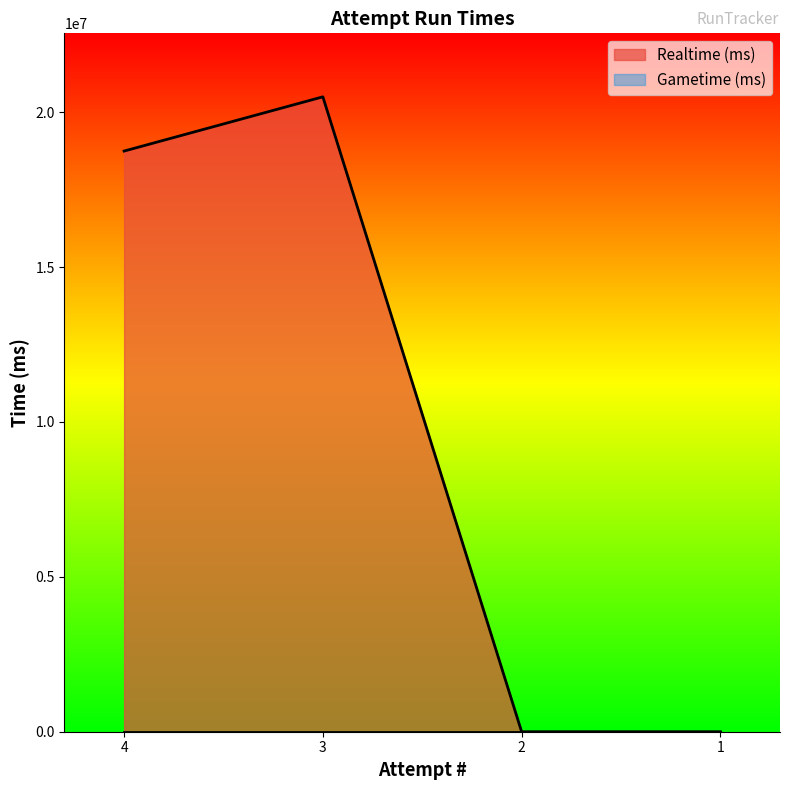

Reading right to left, transcribe all the data shown in this chart.

1=0	2=0	3=20494230	4=18743336